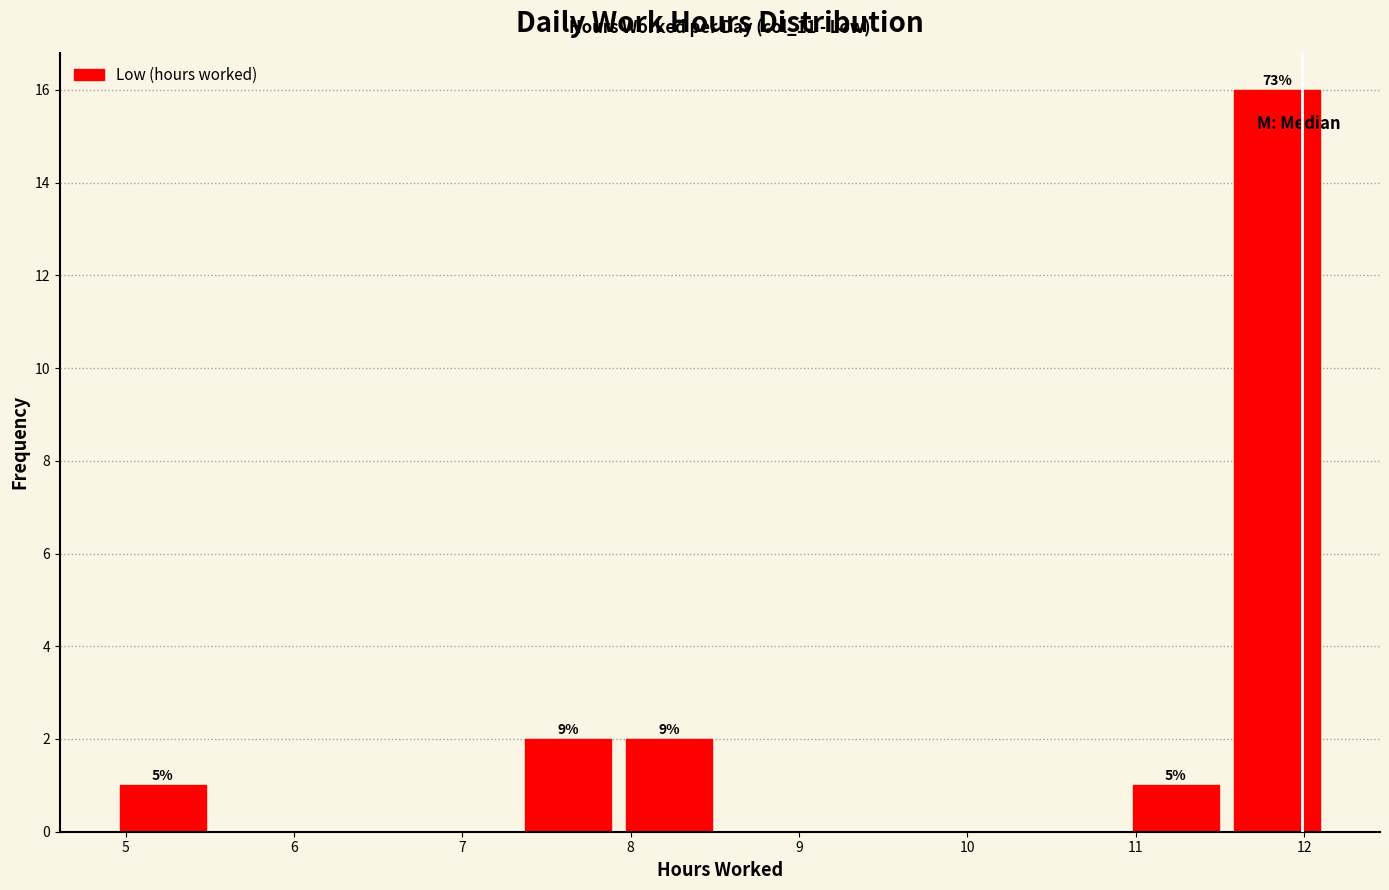

Over which range of the x-axis is the bar tallest?

11.5 to 12.1